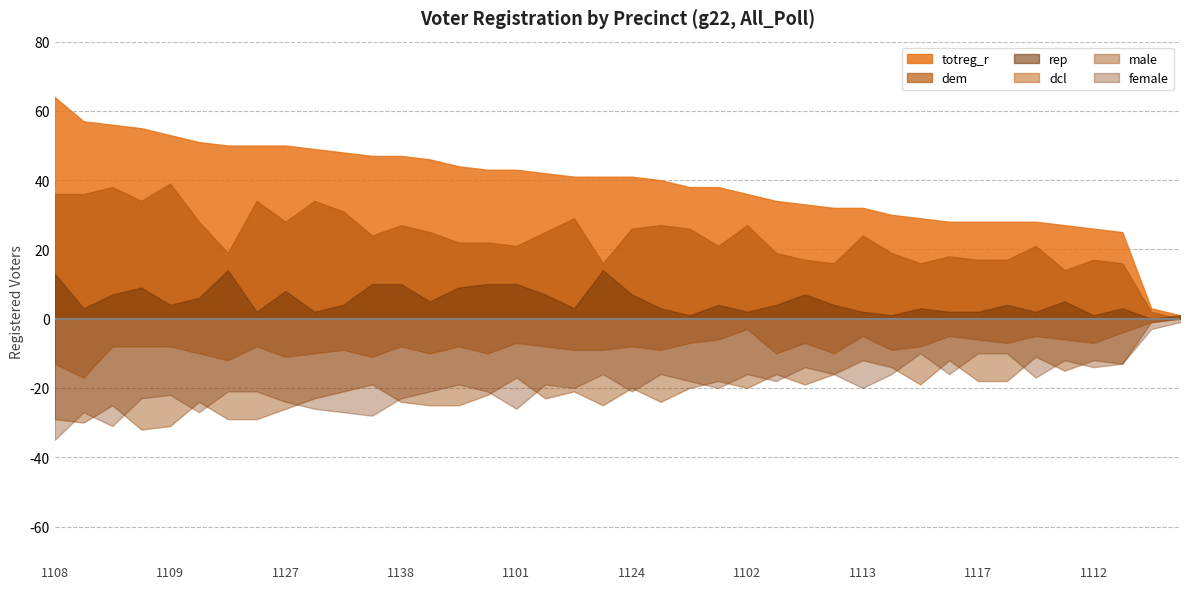

The value of totreg_r at 1109 is 75. True or false?

False